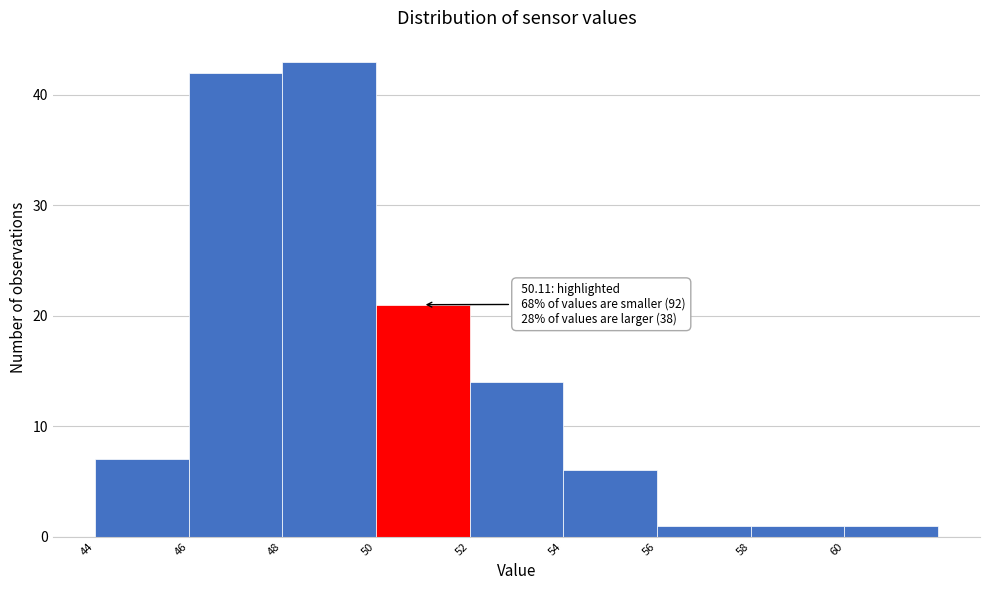

Over which range of the x-axis is the bar tallest?

48 to 50